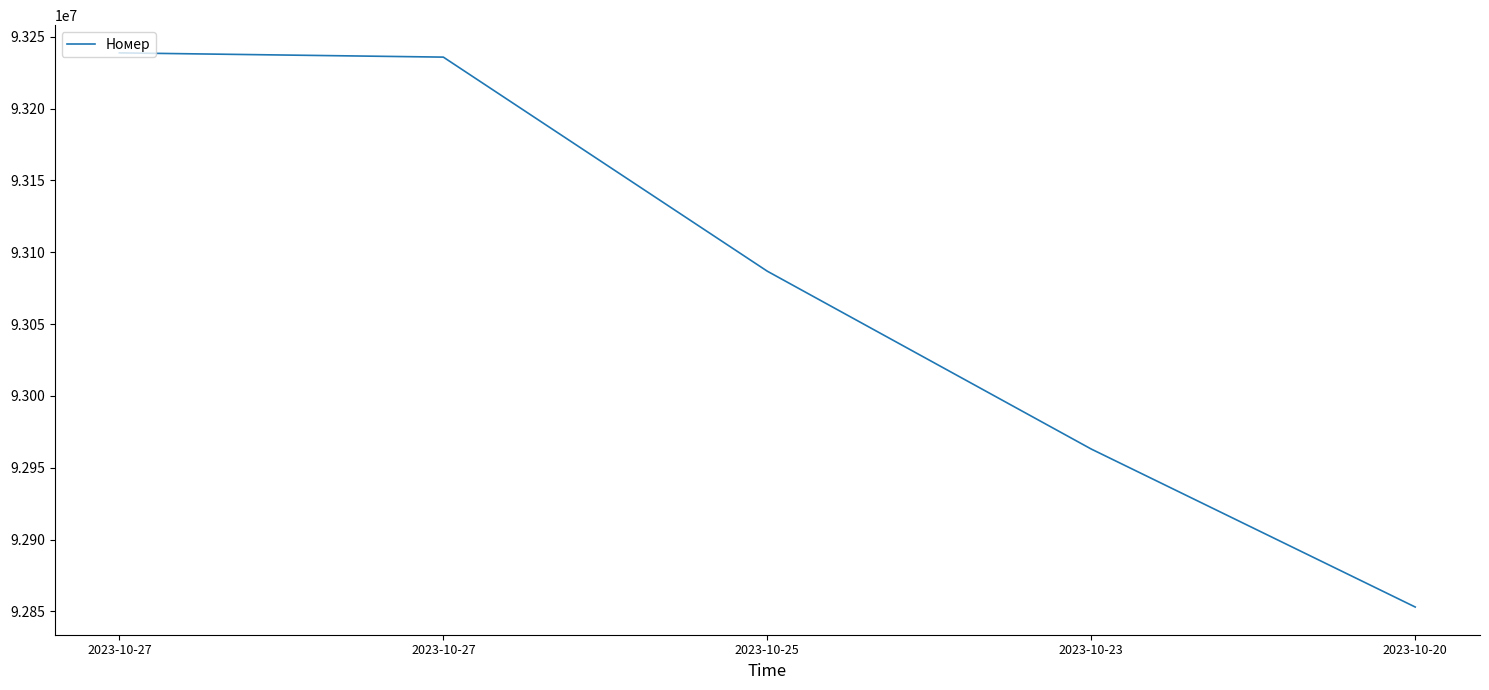

What is the sum of all values?

465377525